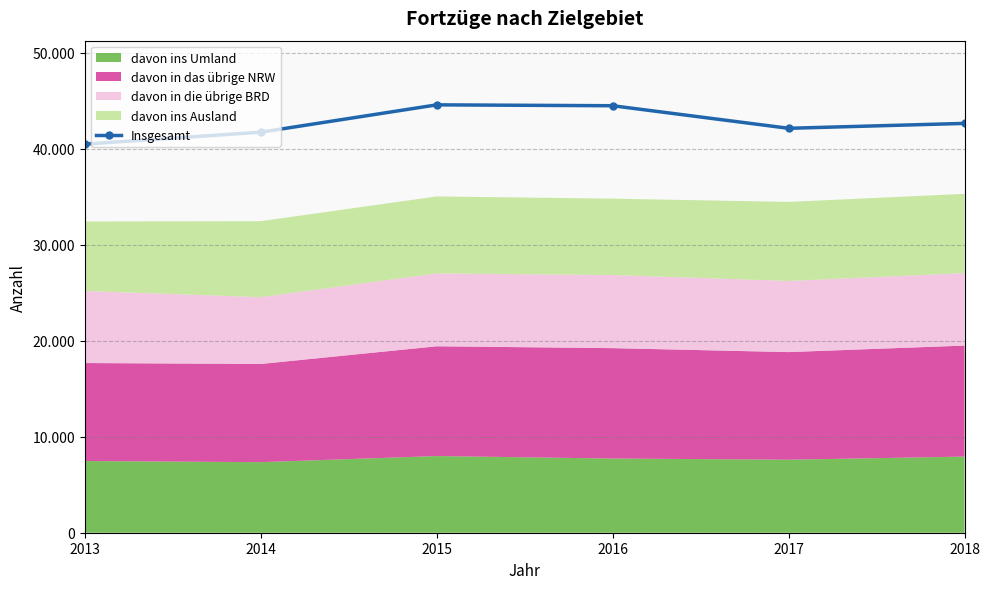

What is the value of the 4th point from the left?

44467